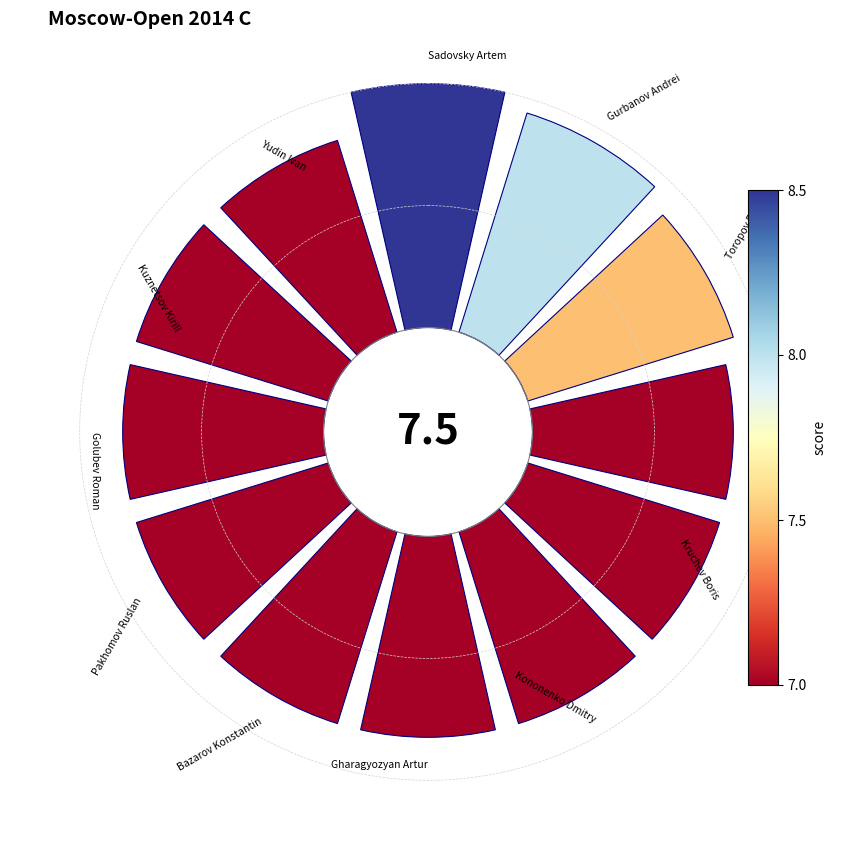

What is the change in value from 45° to 270°?

-0.1